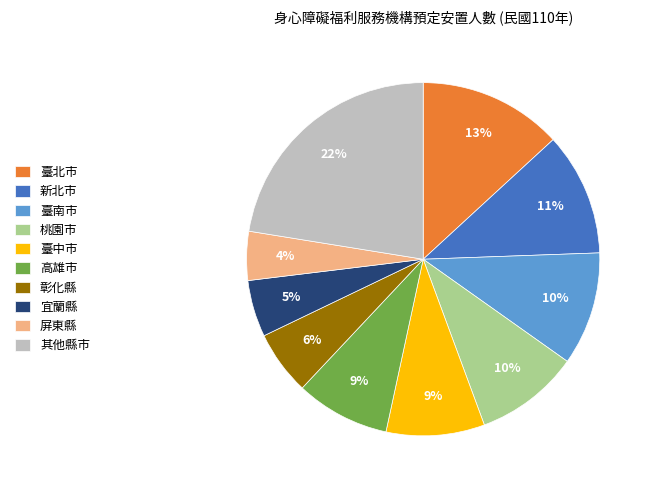

Which slice is the largest?

其他縣市